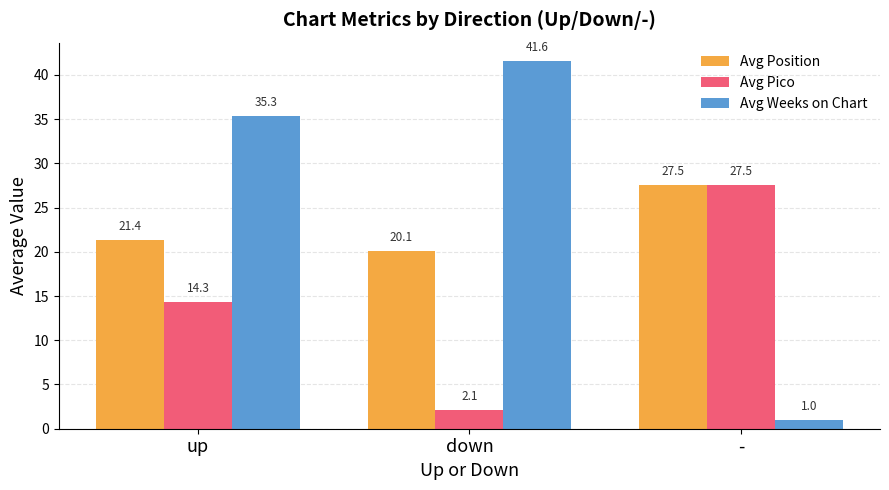

What is the approximate value of Avg Weeks on Chart at up?

35.3